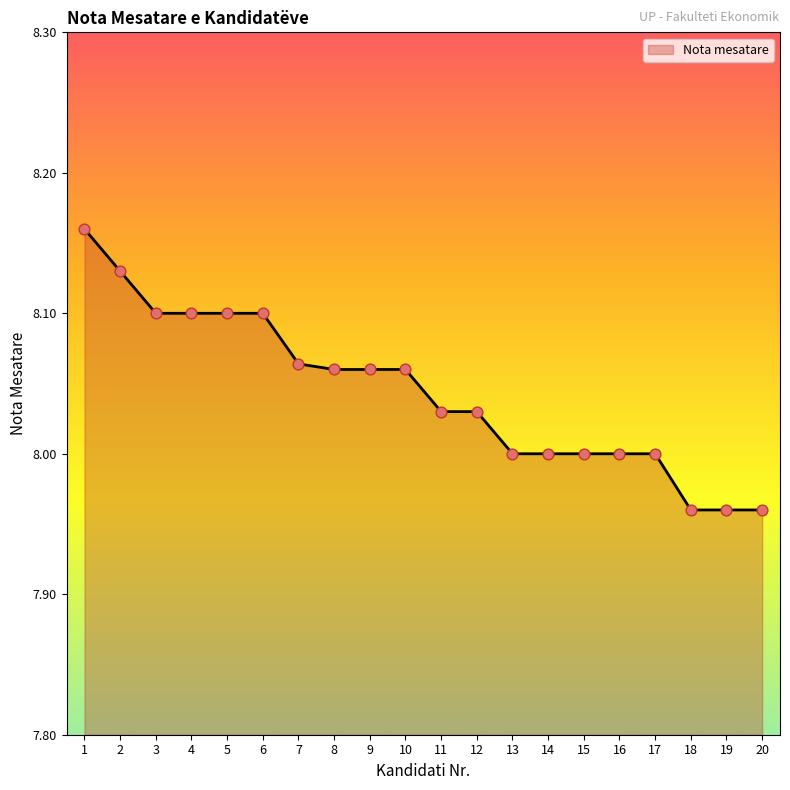

Between 11 and 10, which is larger?

10